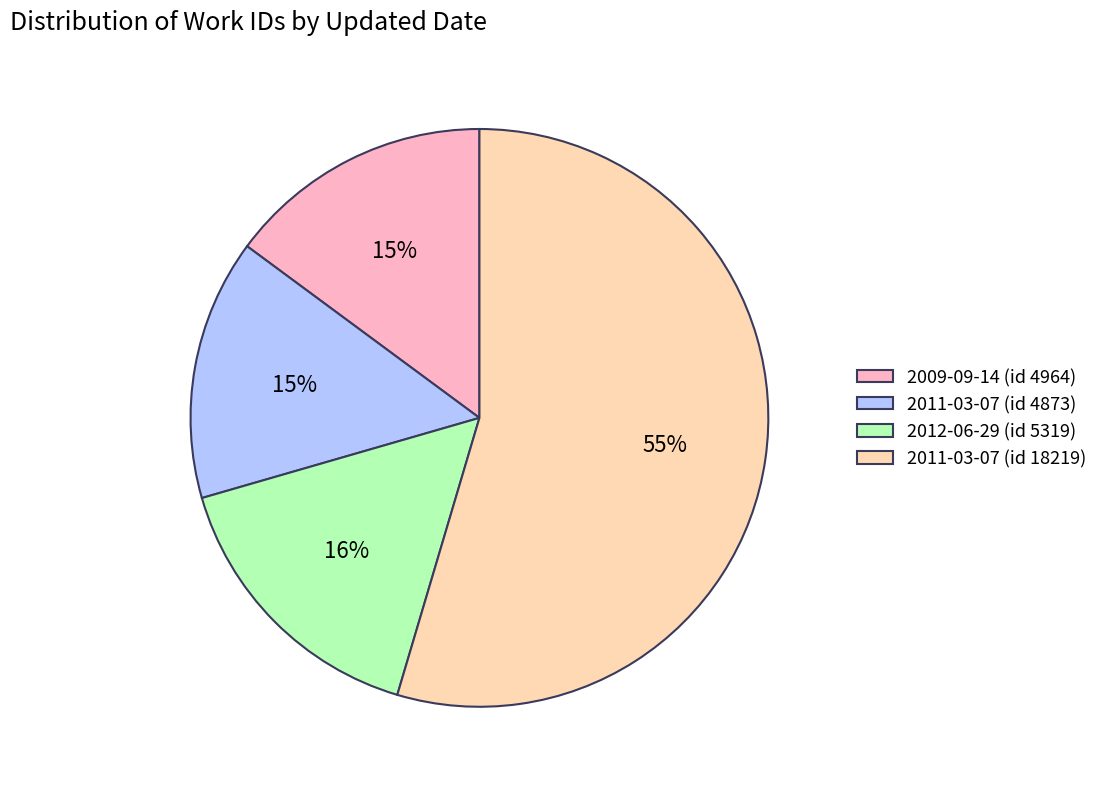

Is it true that 2011-03-07 (id 4873) is 3% of the pie?

False